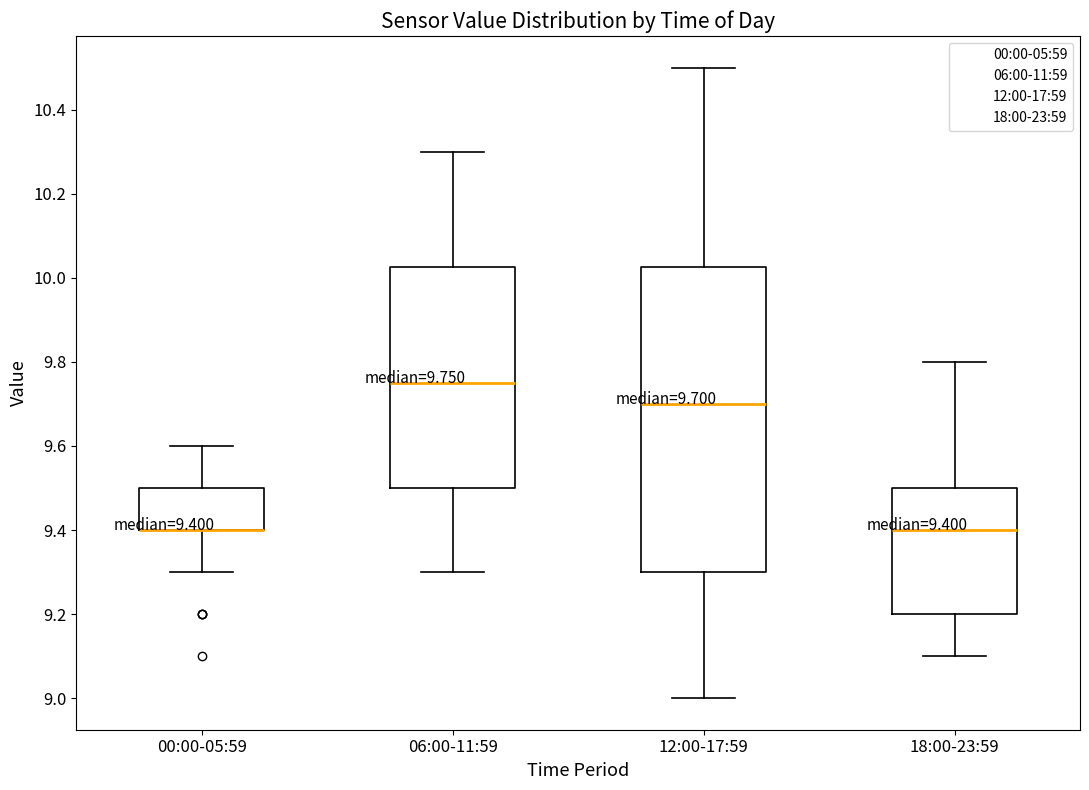

Comparing the boxes themselves (not the whiskers), which one is the tallest?

12:00-17:59